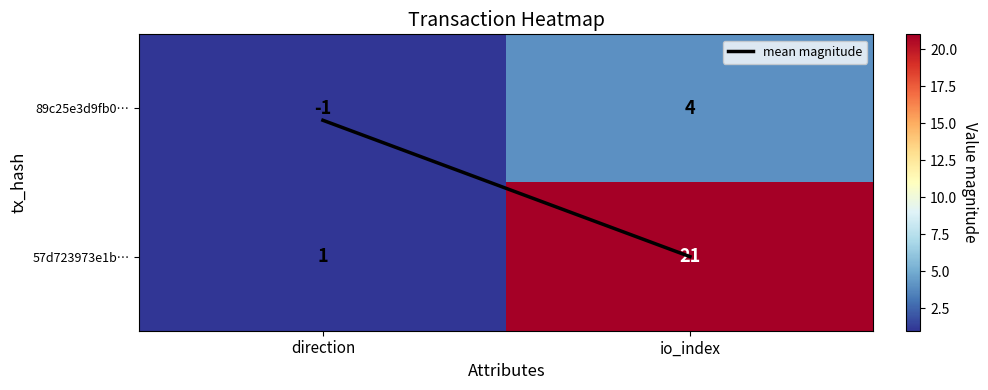

Reading left to right, transcribe all the data shown in this chart.

89c25e3d9fb0…: direction=-1	io_index=4
57d723973e1b…: direction=1	io_index=21